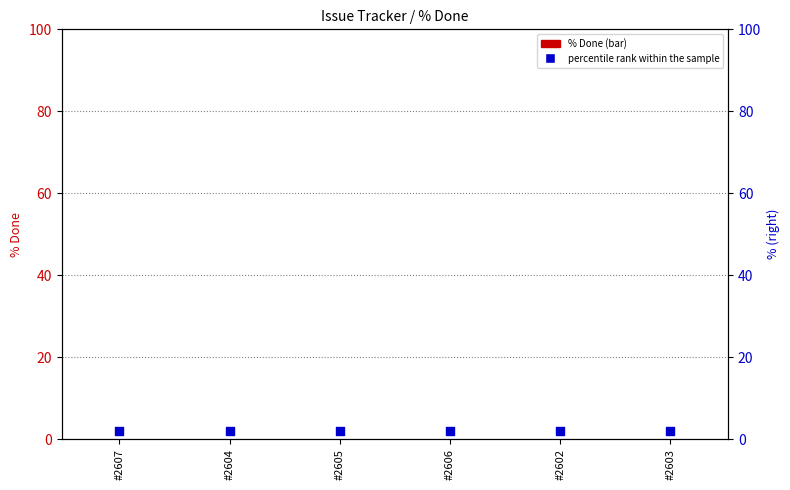

What are all the series names shown in the legend?

% Done, percentile rank within the sample